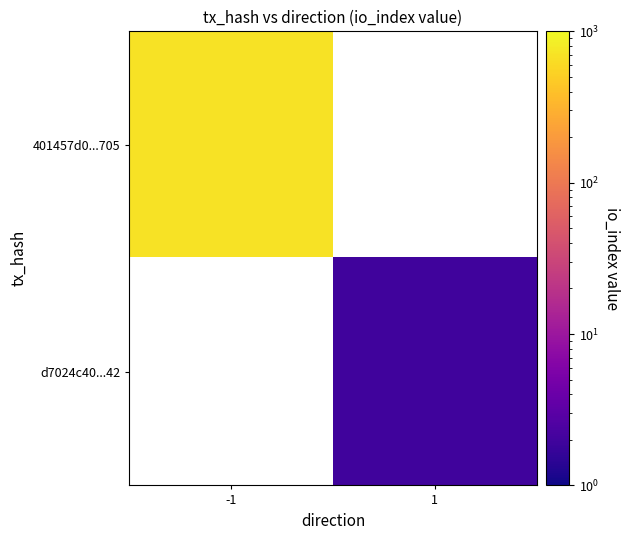

Is it true that 401457d0...705 equals 693.0 at -1?

True